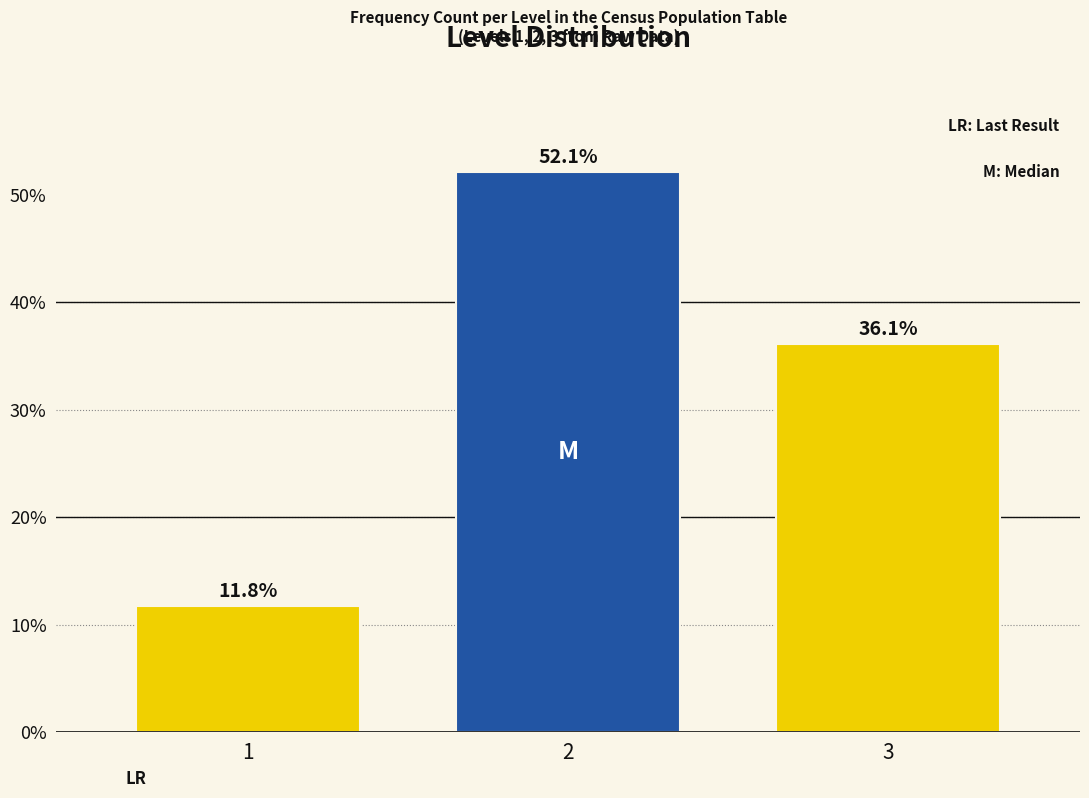

Reading right to left, list all the values displayed in this chart.

3=36.1	2=52.1	1=11.8